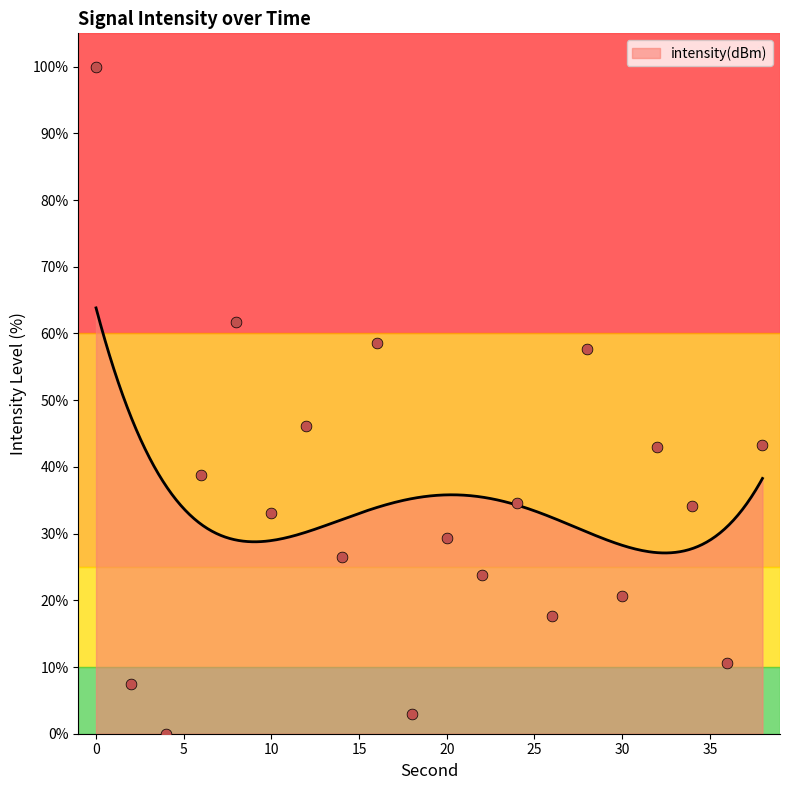

Between 30 and 24, which is larger?

24